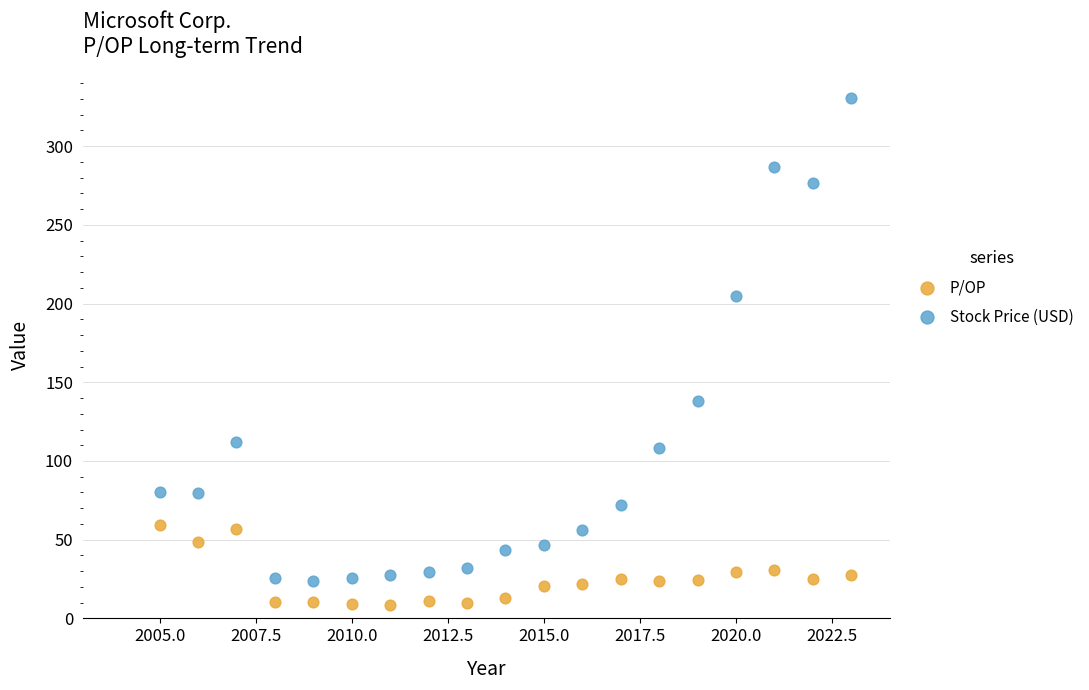

Which series contains the lowest Y value?

P/OP